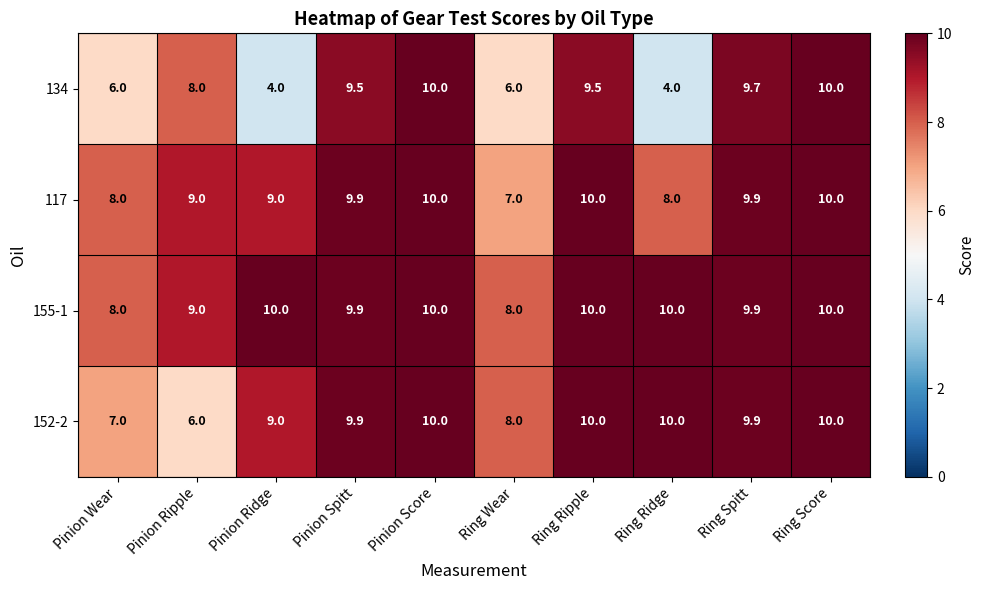

How many values in the 117 series are below 9?

3